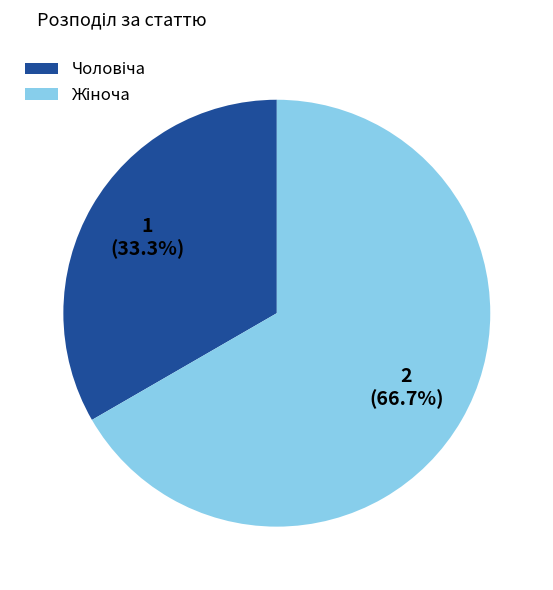

To the nearest percent, what is the average slice percentage?

50%